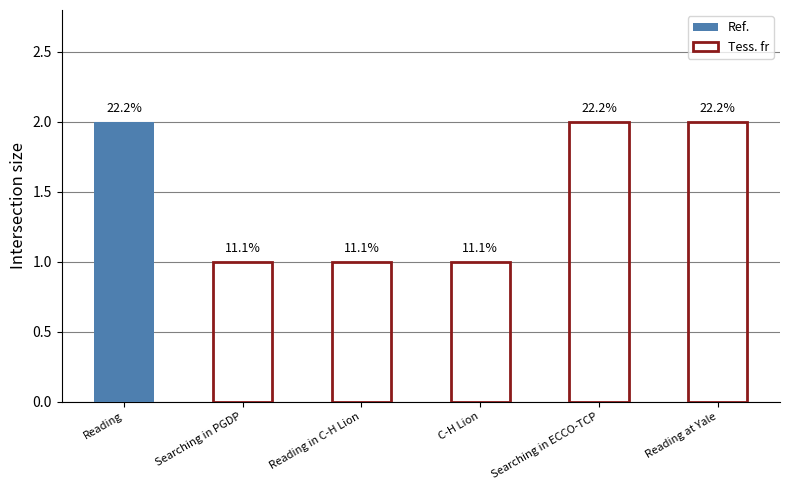

How many bars are there in total?

6